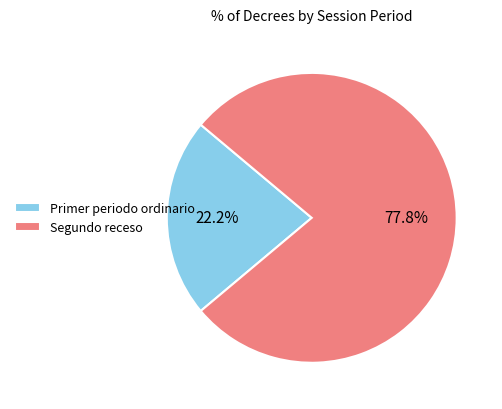

How many segments does this pie chart have?

2